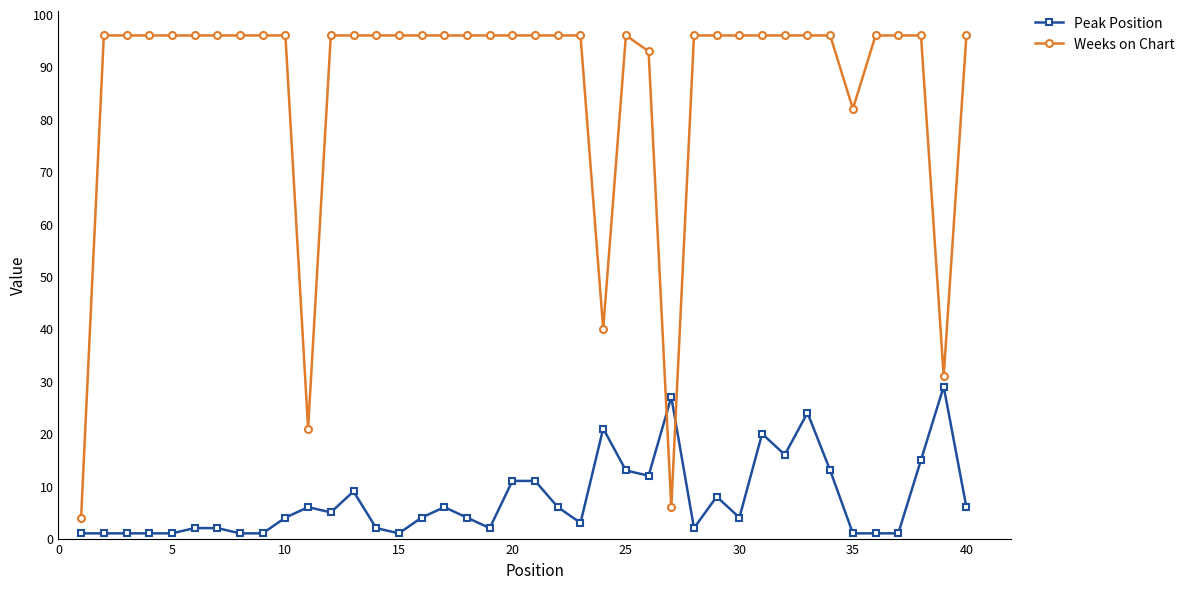

Rank the series by their average value, from highest to lowest.

Weeks on Chart, Peak Position